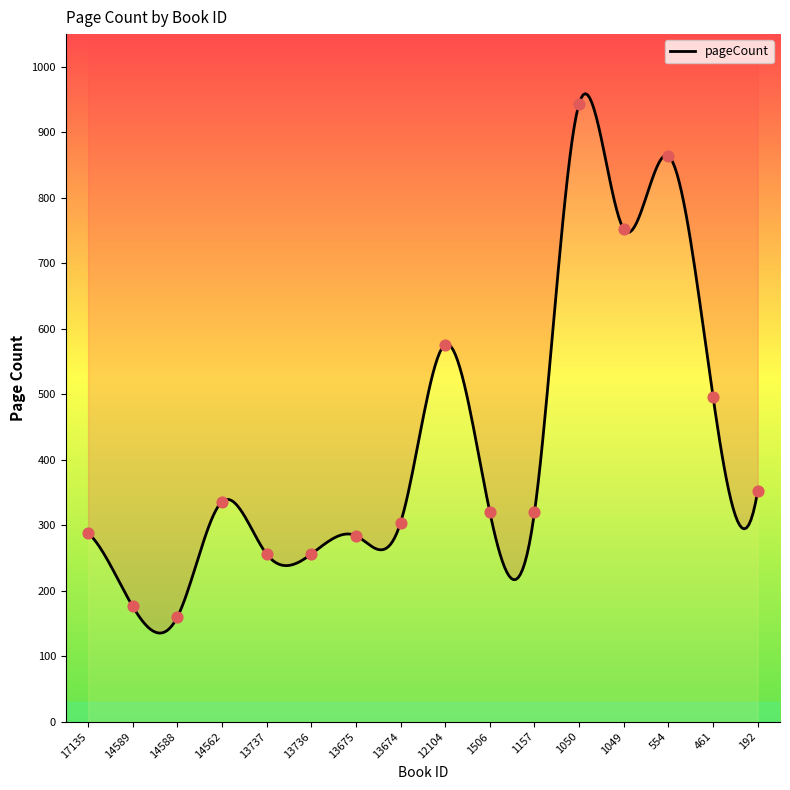

What is the change in value from 17135 to 14588?

-128